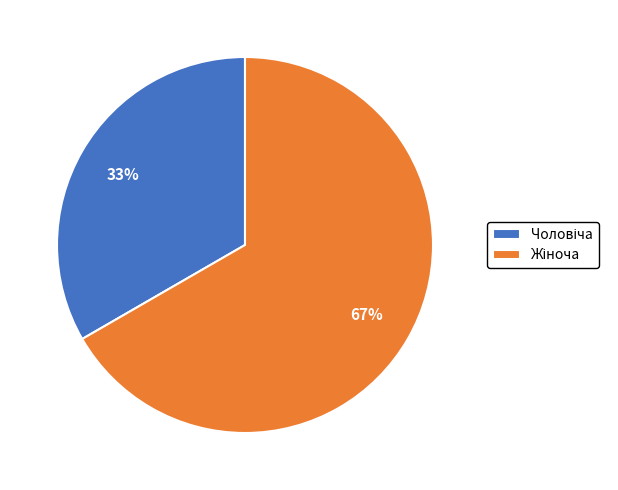

To the nearest percent, what is the average slice percentage?

50%